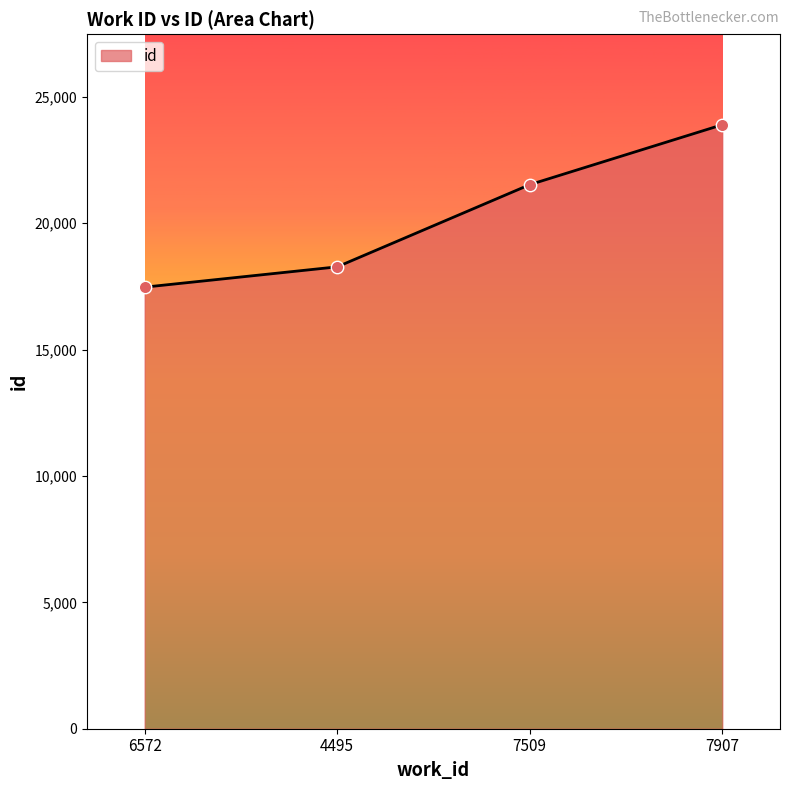

Which has a higher value, 6572 or 7509?

7509